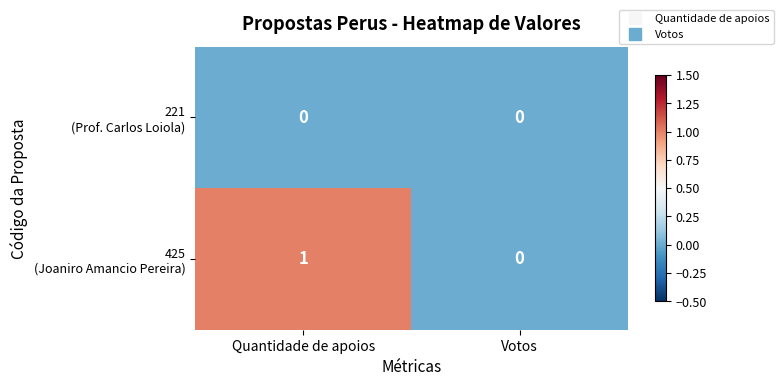

At which category does the chart reach its peak across all series?

Quantidade de apoios